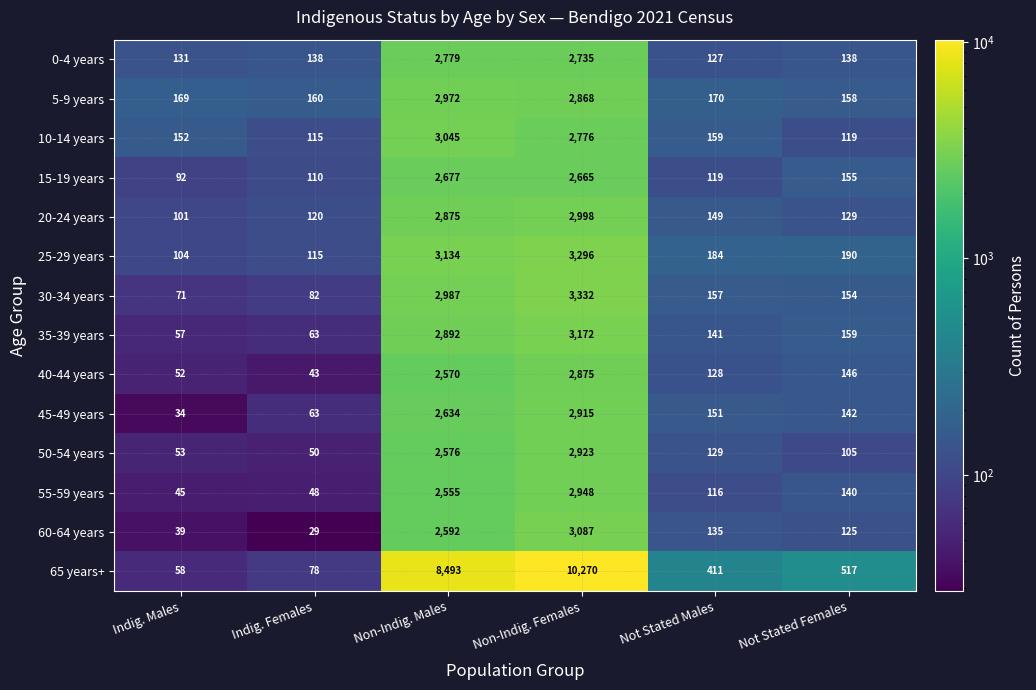

What is the spread (max minus min) of values at Indig. Males?

135